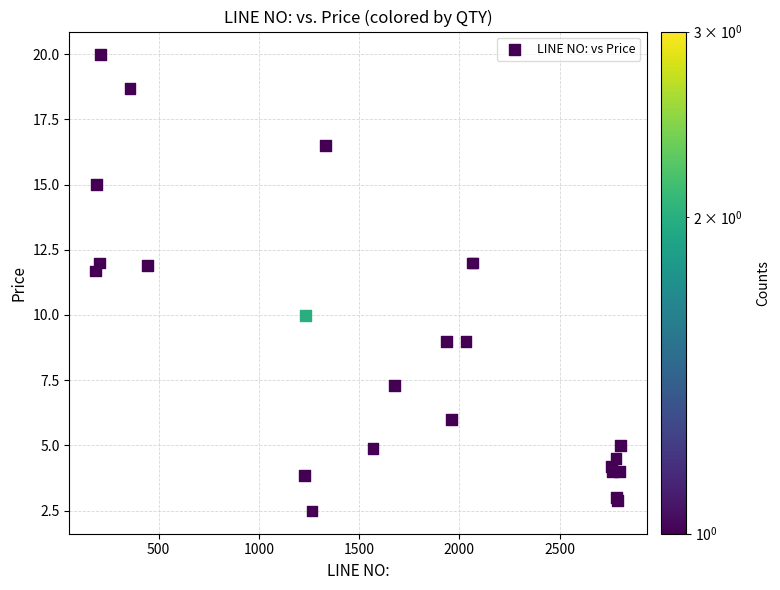

What Y value in the scatter plot is closest to 11?

11.7